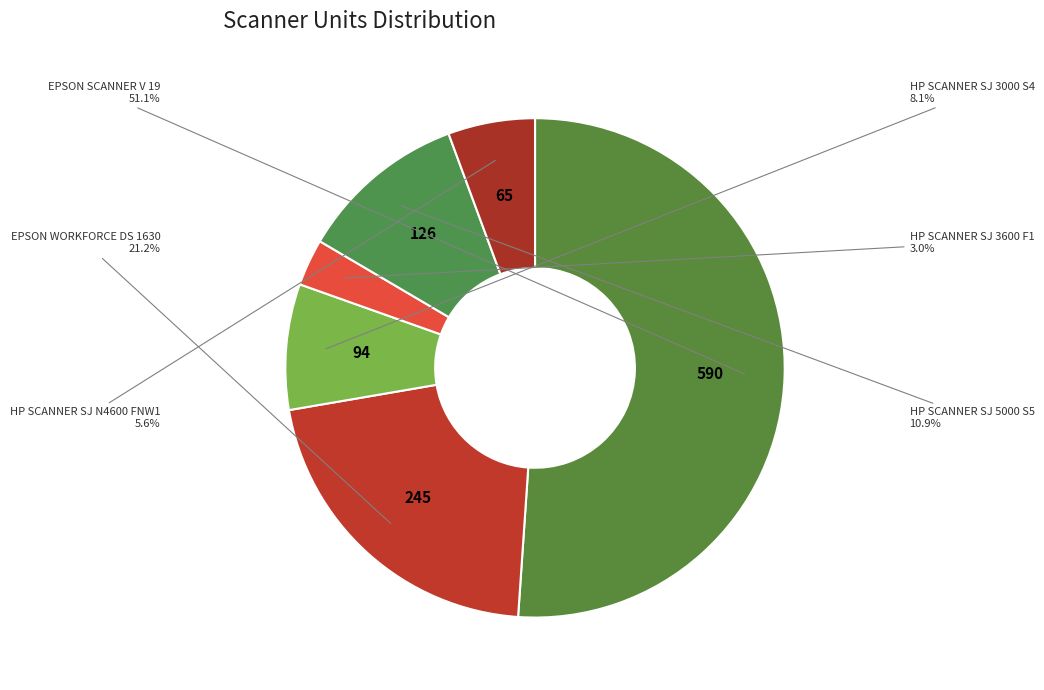

Combined, what portion of the pie is HP SCANNER SJ 3600 F1 and HP SCANNER SJ 5000 S5?

13.9%